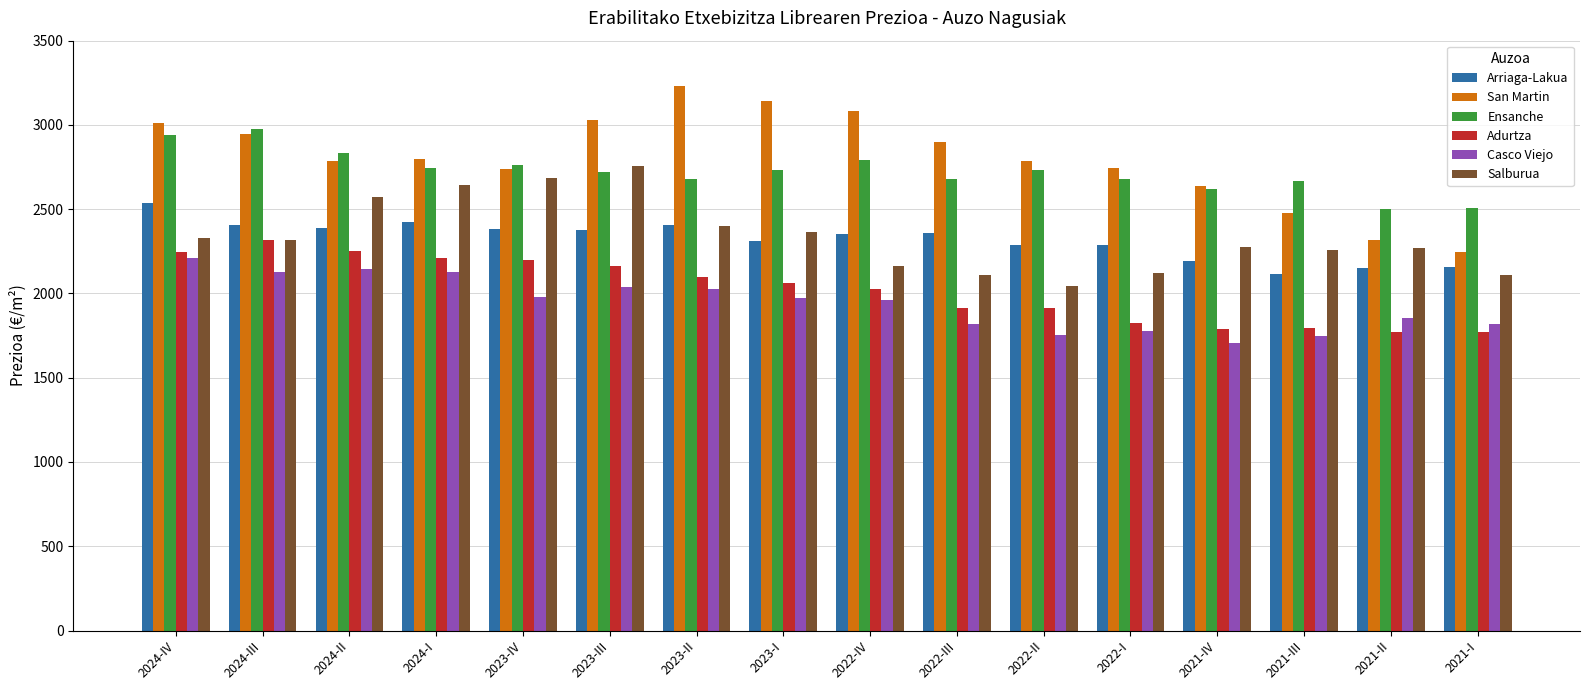

Between 2023-II and 2021-III, which series saw the biggest shift?

San Martin